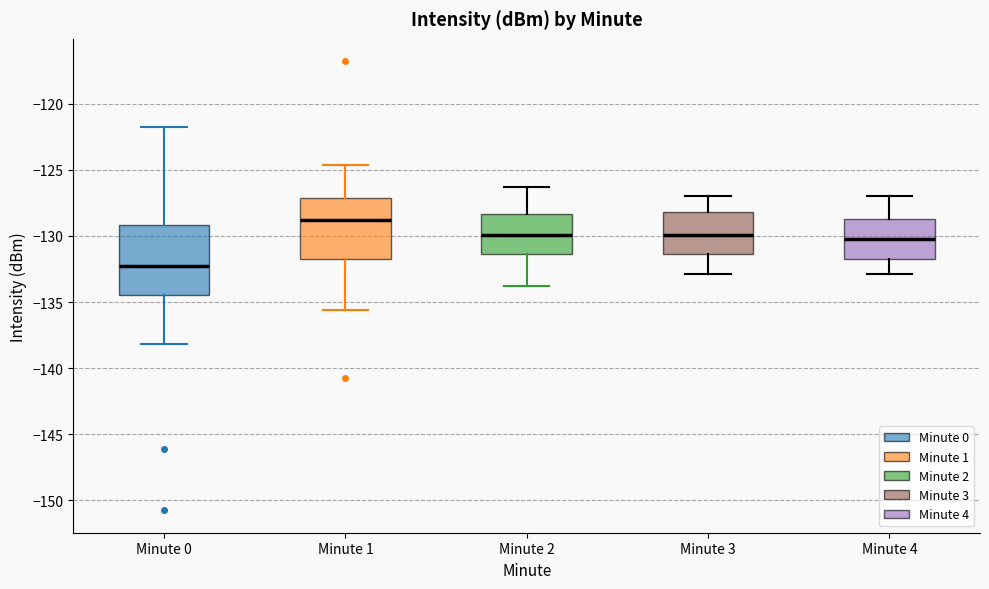

Reading left to right, transcribe this box plot: for each box, give where its median line is, the range the box spans, and where its two whiskers end, as read against the y-axis. The values are not printed on the chart, so give them approximately, as read against the axis.

Minute 0: median -132.5, box -134.5 to -129.0, whiskers -138.0 to -121.5
Minute 1: median -129.0, box -131.5 to -127.0, whiskers -135.5 to -124.5
Minute 2: median -130.0, box -131.5 to -128.5, whiskers -134.0 to -126.5
Minute 3: median -130.0, box -131.5 to -128.0, whiskers -133.0 to -127.0
Minute 4: median -130.0, box -131.5 to -128.5, whiskers -133.0 to -127.0